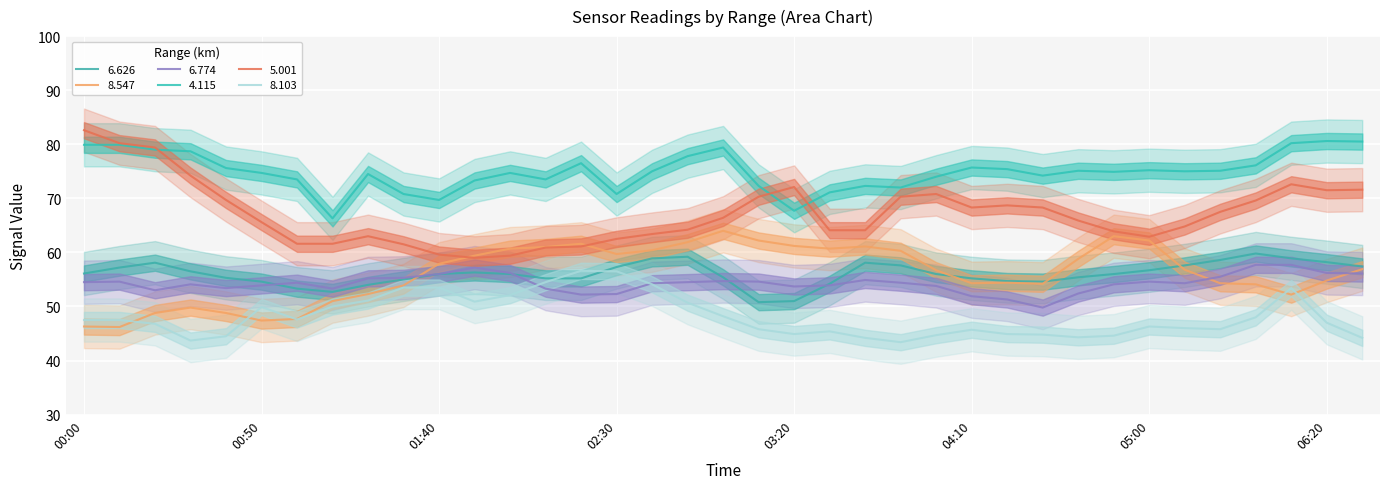

Reading left to right, list all the values displayed in this chart.

  6.626: 56.1	57.2	58.1	56.5	55.3	54.6	53.3	52.7	54.0	55.0	56.0	56.3	56.0	55.2	55.2	57.3	58.9	59.2	55.4	50.8	51.0	54.2	58.1	57.6	56.0	55.2	54.7	54.6	55.4	56.0	56.7	57.6	58.6	59.8	58.9	58.2	57.4
  8.547: 46.3	46.2	48.8	49.8	48.8	47.4	47.7	51.0	52.3	53.9	57.9	59.4	60.7	61.0	61.6	59.7	60.4	61.9	64.0	62.2	61.2	60.7	61.1	60.3	56.7	54.3	54.4	54.2	58.8	63.0	62.2	56.8	54.3	54.1	52.2	54.8	56.9
  6.774: 54.5	54.6	53.0	54.1	53.4	53.9	54.4	53.3	55.2	55.3	56.0	57.2	56.2	53.3	52.2	52.3	54.3	54.5	54.7	54.6	53.7	53.9	54.9	54.4	53.8	51.9	51.3	49.8	52.4	54.1	54.6	54.3	55.5	57.7	57.7	56.2	56.1
  4.115: 79.9	79.9	79.0	78.7	75.6	74.7	73.5	66.3	74.5	70.8	69.7	73.3	74.7	73.5	76.5	70.8	75.0	77.8	79.4	72.3	67.7	71.1	72.3	72.0	74.0	75.7	75.4	74.2	75.1	74.9	75.2	75.0	75.1	76.1	80.2	80.6	80.5
  5.001: 82.6	80.2	79.4	74.2	69.7	65.6	61.6	61.6	63.0	61.5	59.6	59.0	59.4	60.9	61.1	62.5	63.4	64.2	66.4	70.3	72.1	64.1	64.1	70.3	70.8	68.3	68.7	68.3	65.9	63.9	62.9	64.8	67.5	69.6	72.6	71.5	71.6
  8.103: 47.5	47.5	46.8	43.7	44.5	49.9	47.6	50.0	51.1	53.5	53.5	50.9	52.1	54.5	56.6	56.5	54.1	50.7	48.2	45.8	44.9	45.4	44.2	43.4	44.7	45.7	44.9	44.8	44.3	44.6	46.3	46.0	45.8	48.0	53.4	47.0	44.2